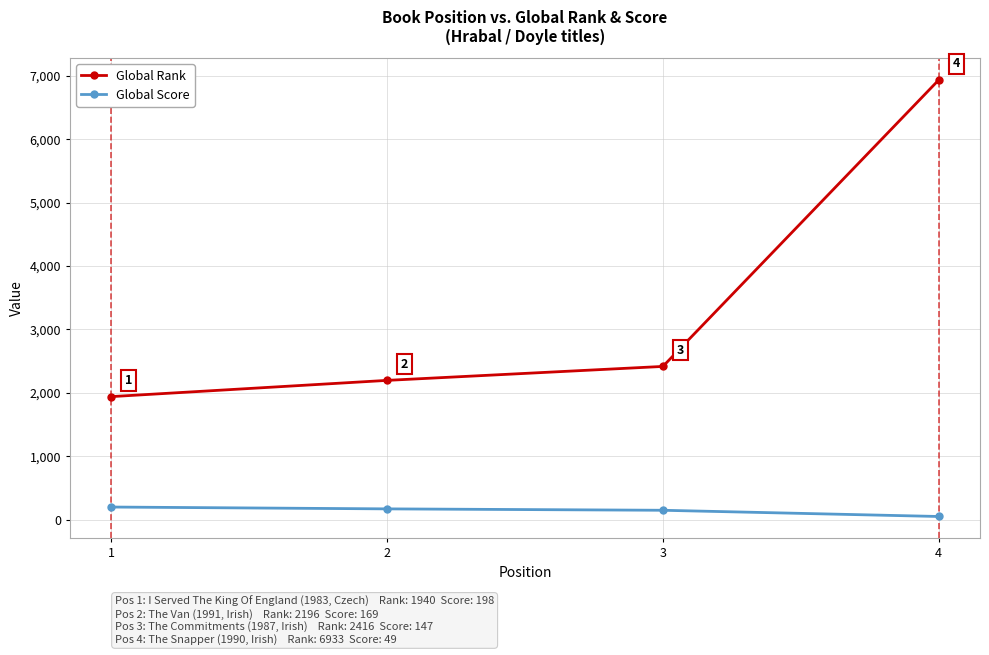

At how many categories does at least one series exceed 4120?

1